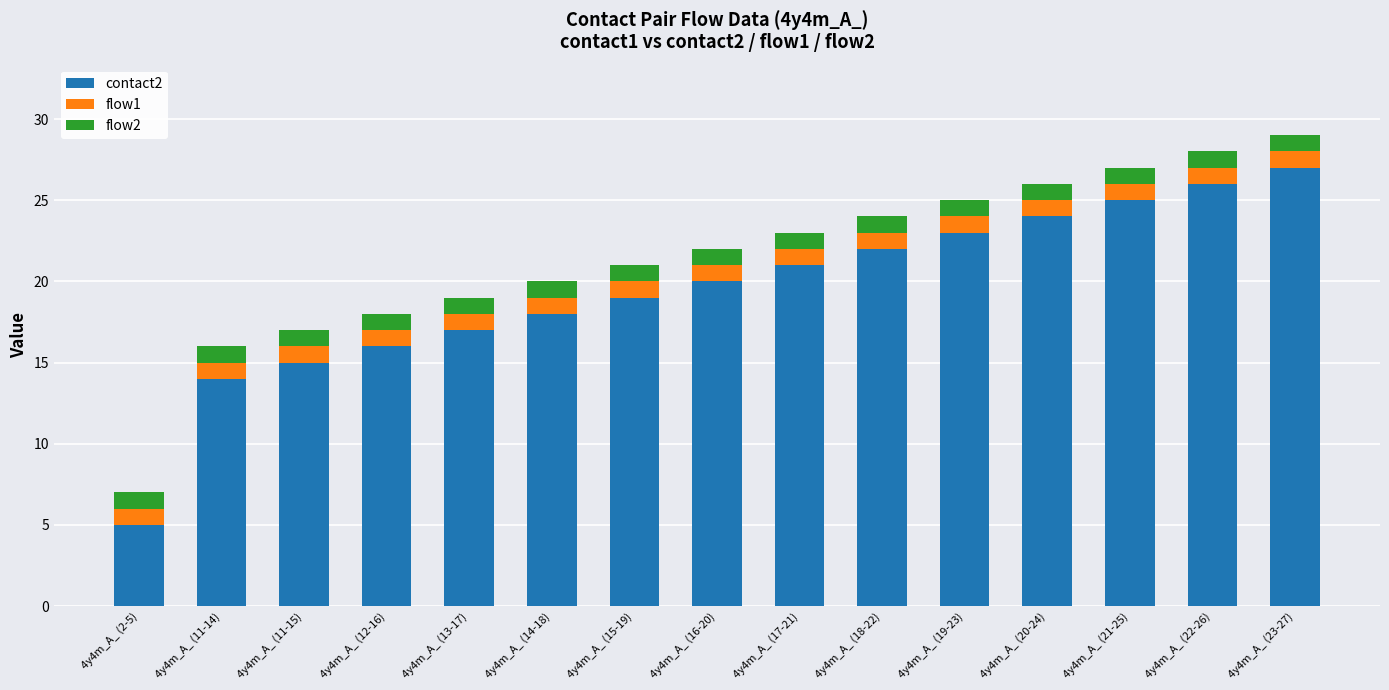

What is the maximum value for contact2?

27